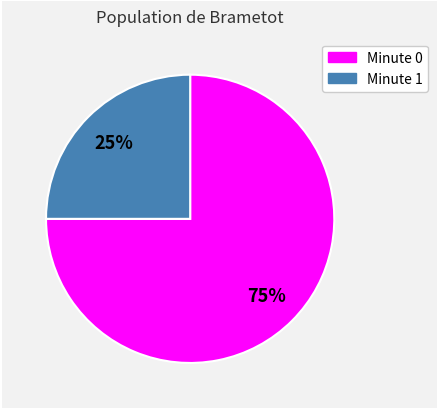

To the nearest percent, what is the average slice percentage?

50%